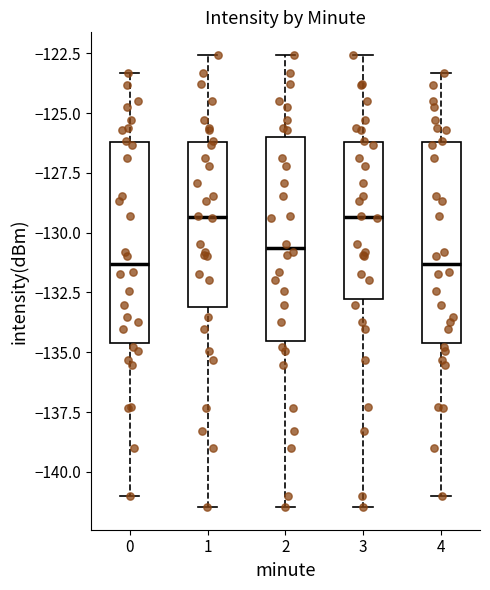

Reading left to right, read every box against the y-axis: the position of its median line, the range the box covers, and the ends of its whiskers. The values are not printed on the chart, so give them approximately, as read against the axis.

0: median -131.5, box -134.5 to -126.0, whiskers -141.0 to -123.5
1: median -129.5, box -133.0 to -126.0, whiskers -141.5 to -122.5
2: median -130.5, box -134.5 to -126.0, whiskers -141.5 to -122.5
3: median -129.5, box -133.0 to -126.0, whiskers -141.5 to -122.5
4: median -131.5, box -134.5 to -126.0, whiskers -141.0 to -123.5